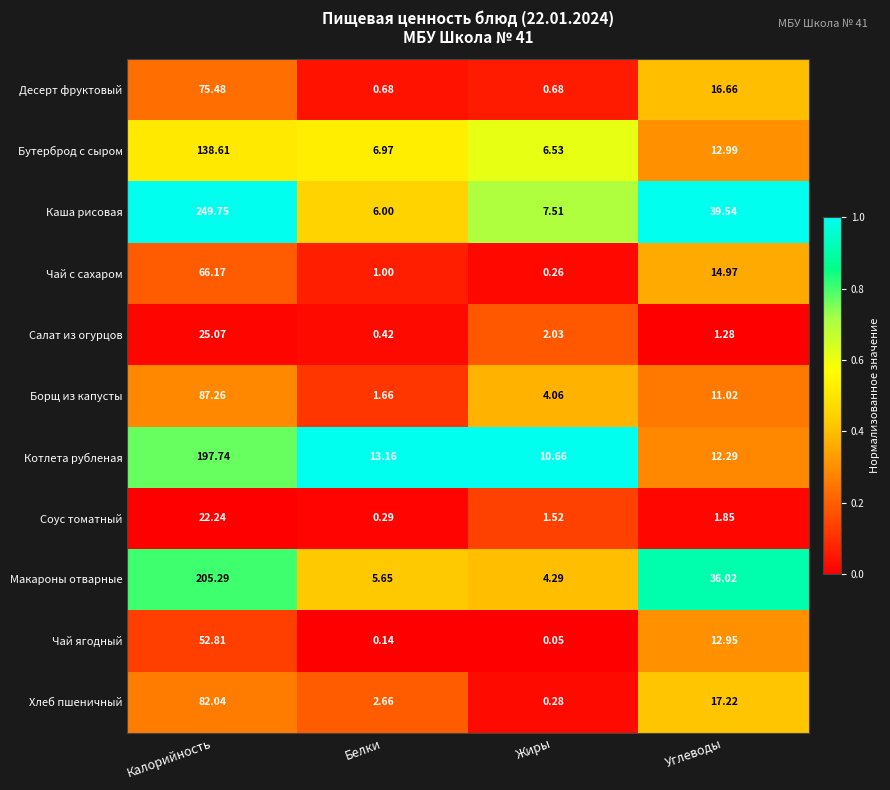

Rank the series by their maximum value, from highest to lowest.

Каша рисовая, Макароны отварные, Котлета рубленая, Бутерброд с сыром, Борщ из капусты, Хлеб пшеничный, Десерт фруктовый, Чай с сахаром, Чай ягодный, Салат из огурцов, Соус томатный